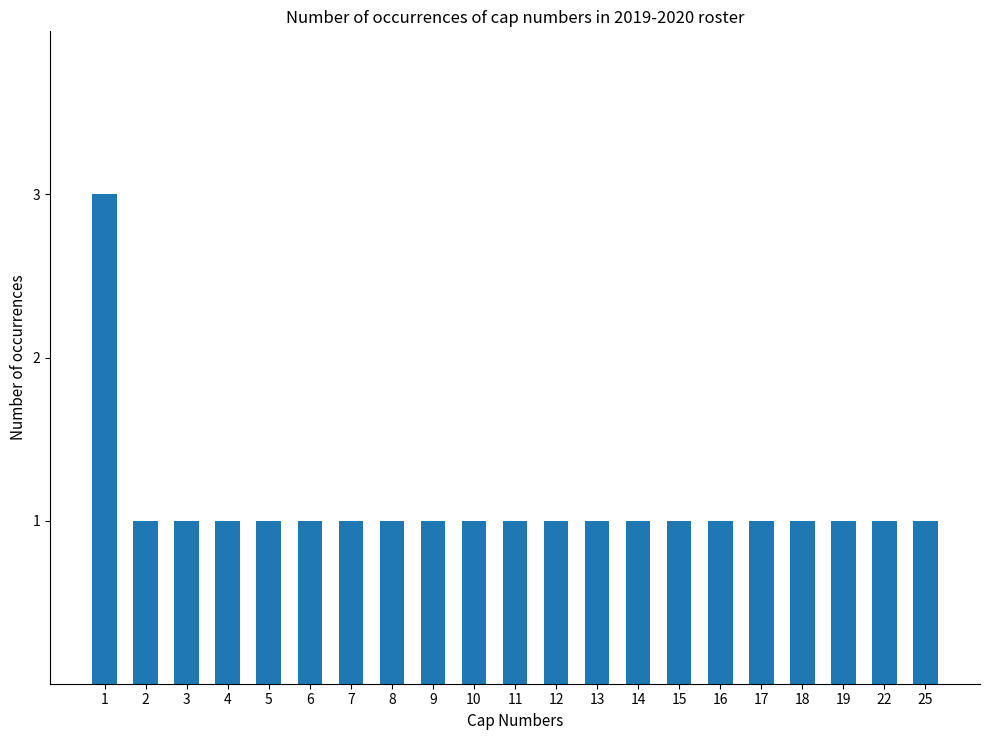

What is the value of the 14th bar from the left?

1